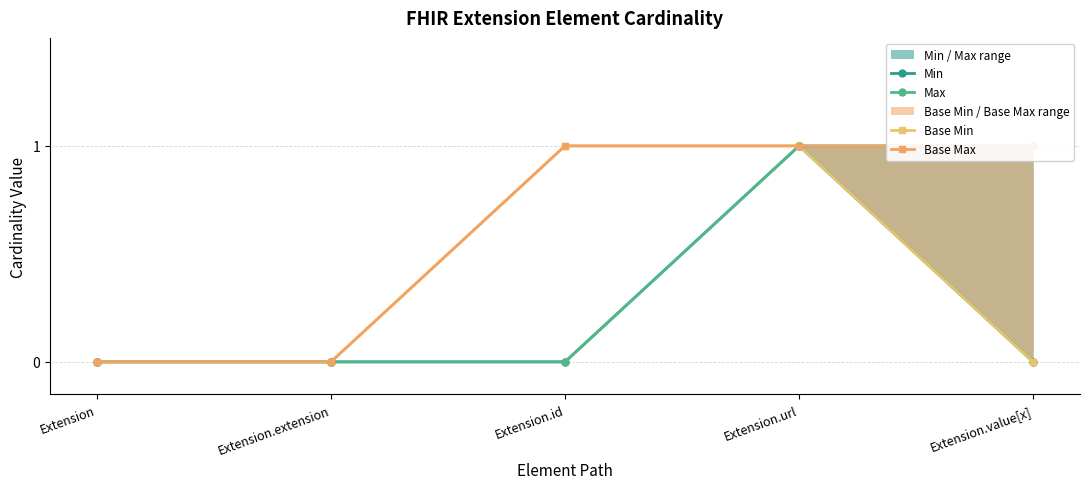

How many distinct data groups are displayed?

4